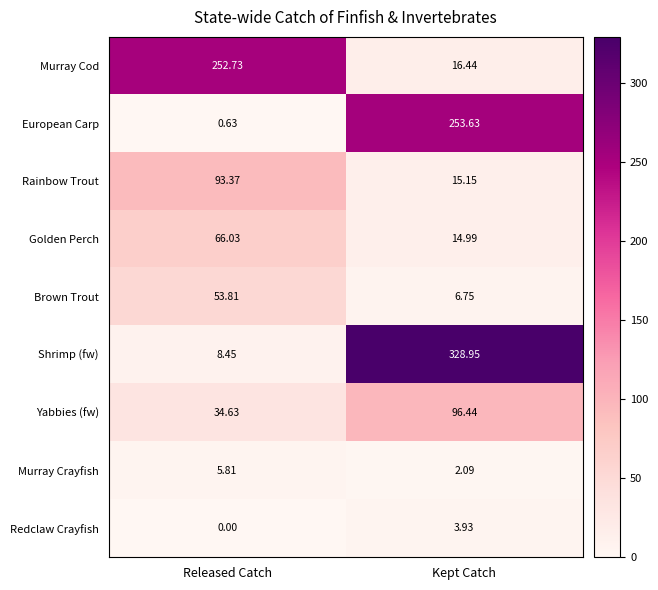

Is the value of Brown Trout at Kept Catch greater than the value of Rainbow Trout at Kept Catch?

No